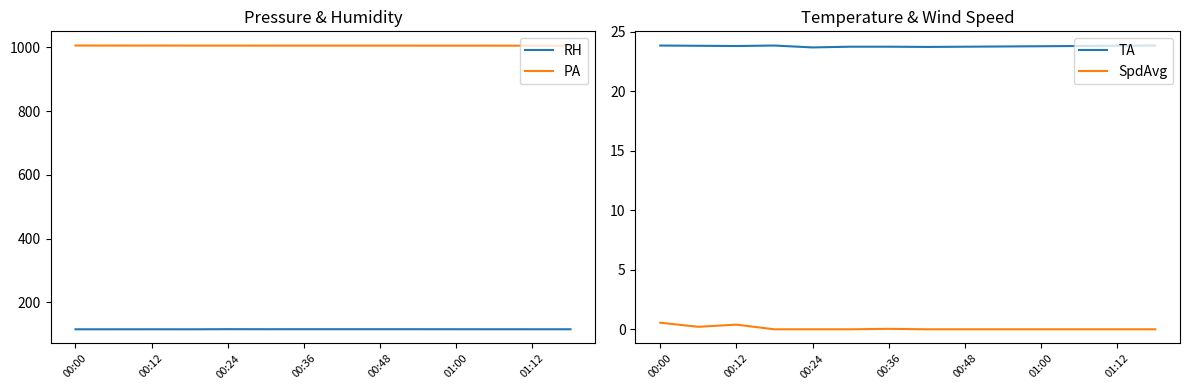

What is the sum of the SpdAvg values at 00:12 and 01:12?

0.4